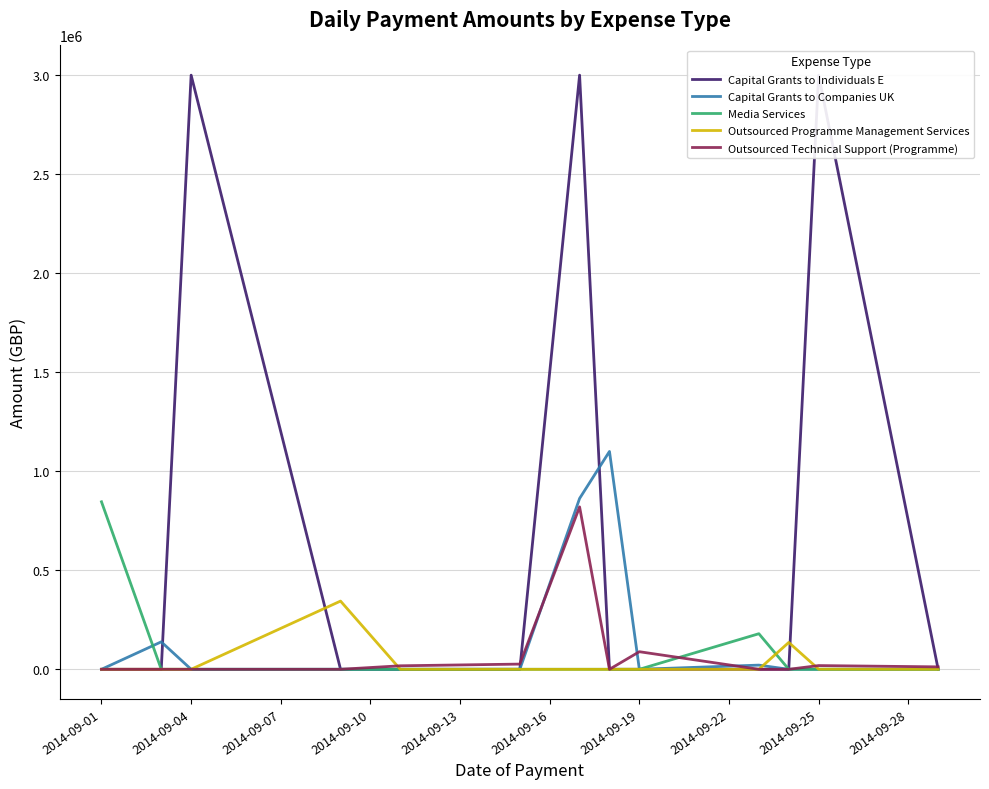

How many data points does each series have?

13